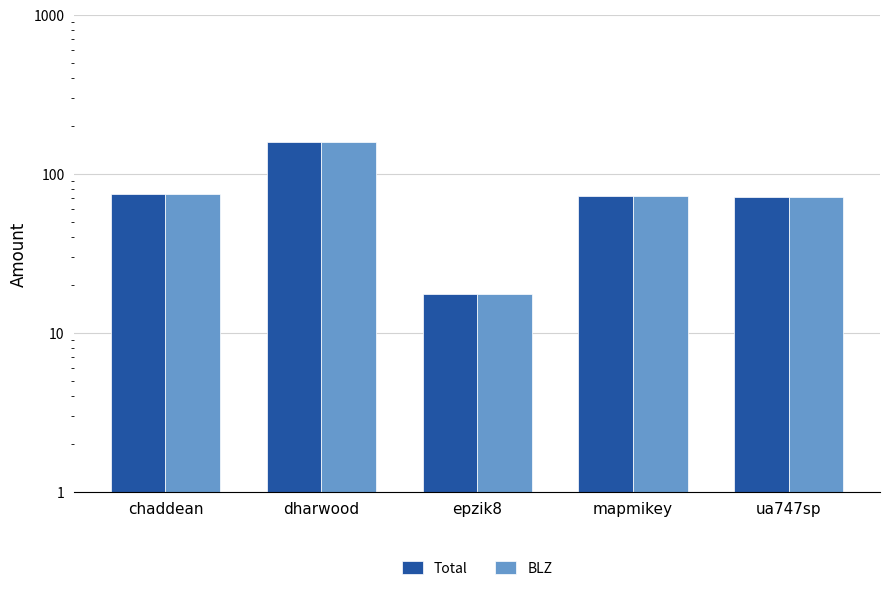

True or false: BLZ has a value of 24.8 at epzik8.

False